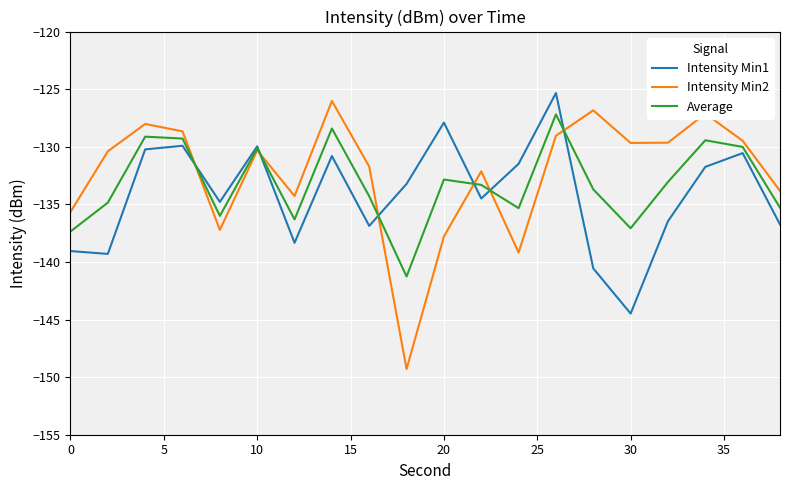

What is the difference between the maximum and minimum values in the Intensity Min2 series?

23.3